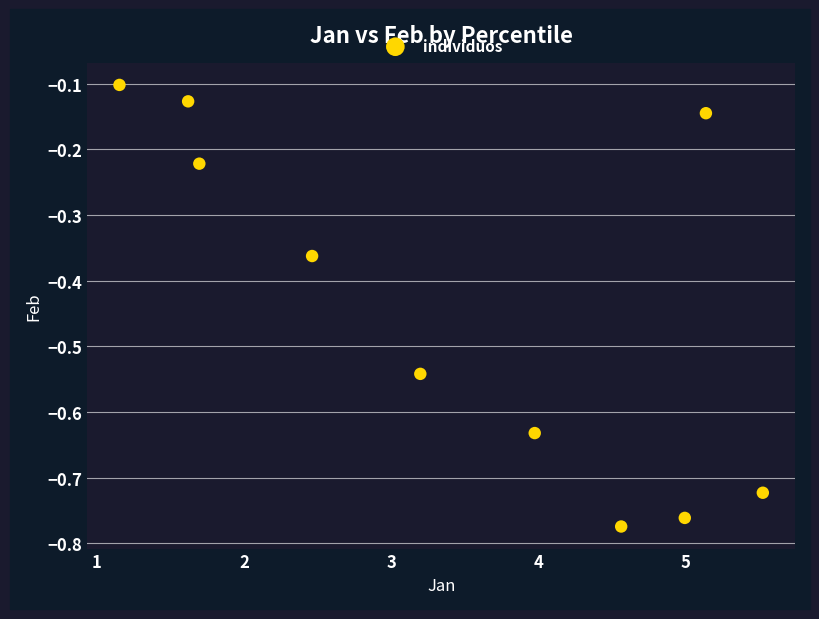

What is the average X value?

3.4